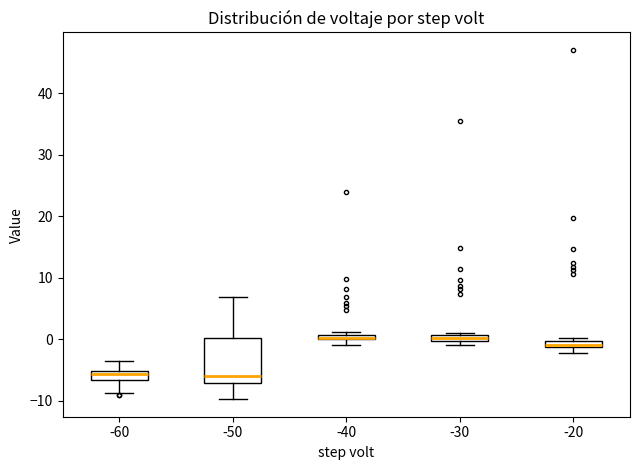

Which box is the tallest, from its lower edge to its upper edge?

-50